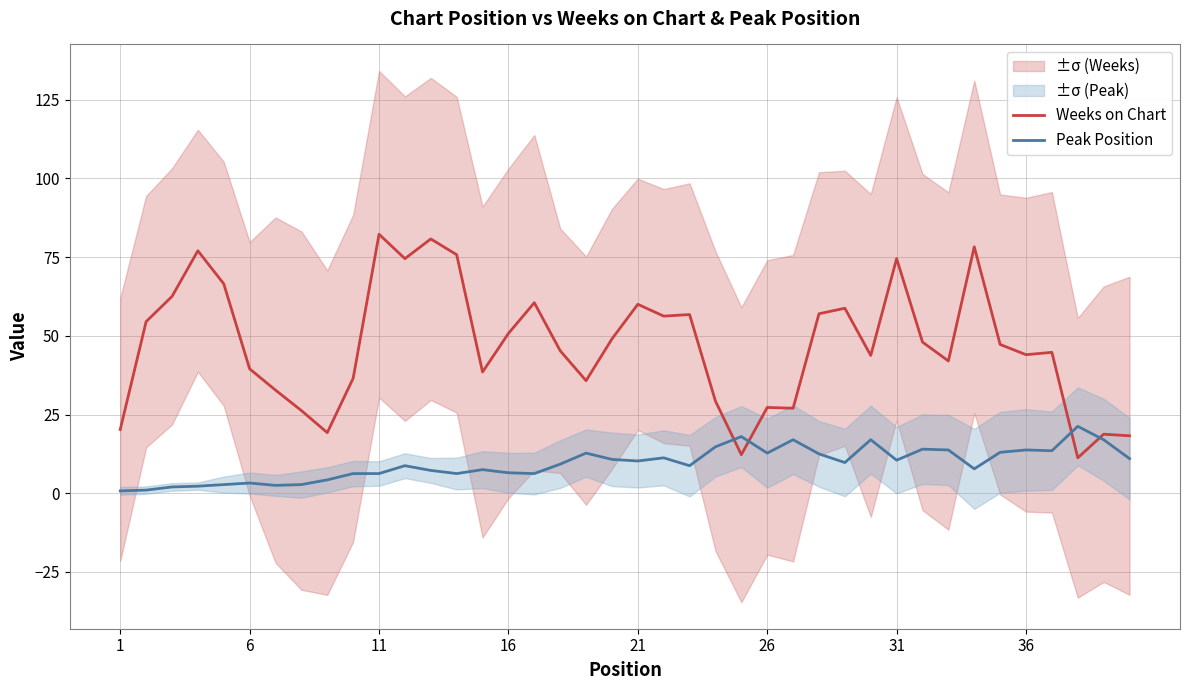

The Peak Position series shows 10.5 at 31. True or false?

True